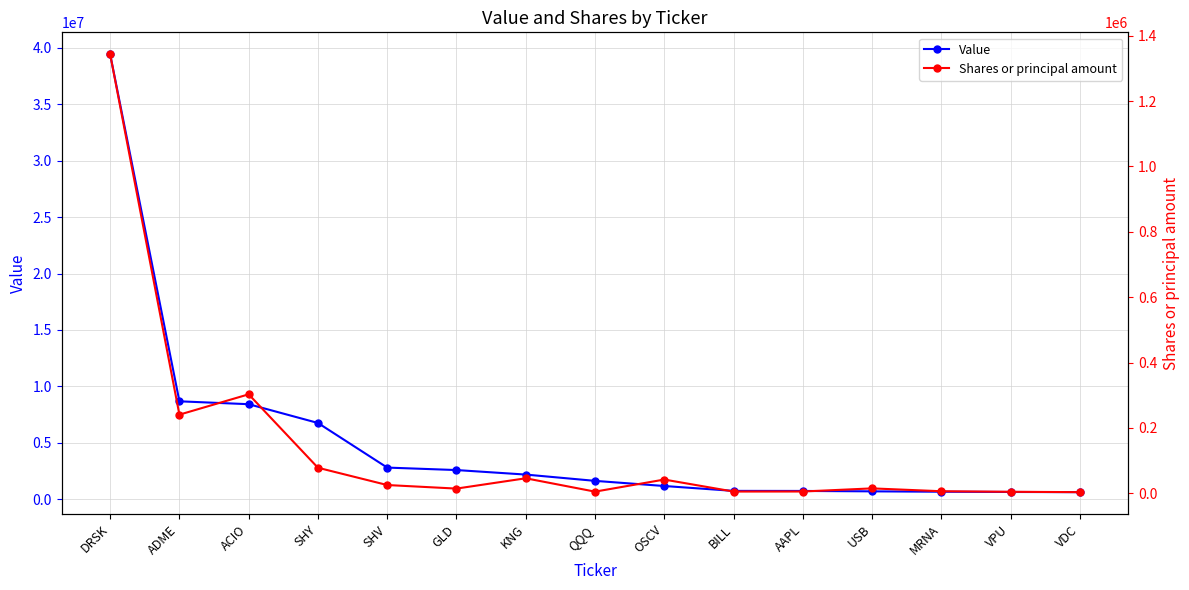

How many values in the Value series are below 1637000?

7